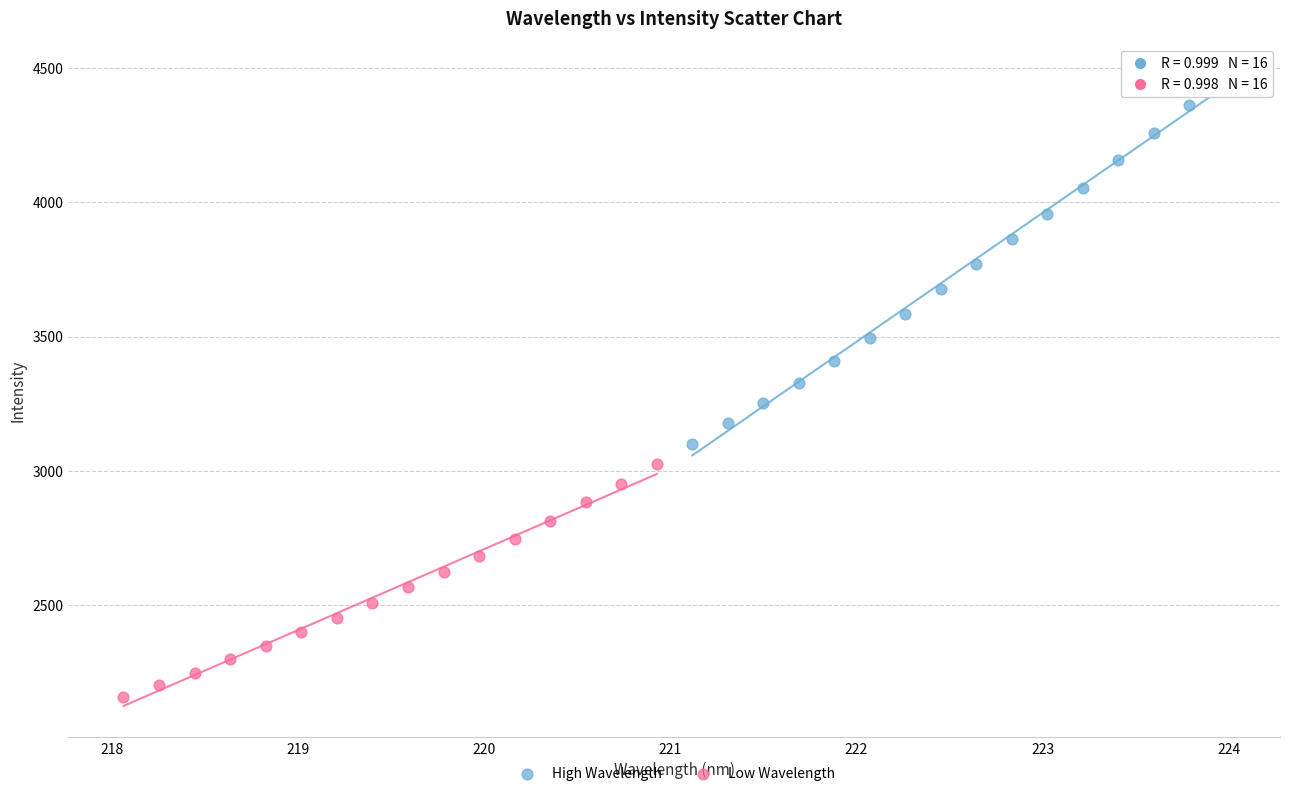

Which series reaches the maximum Y coordinate?

High Wavelength